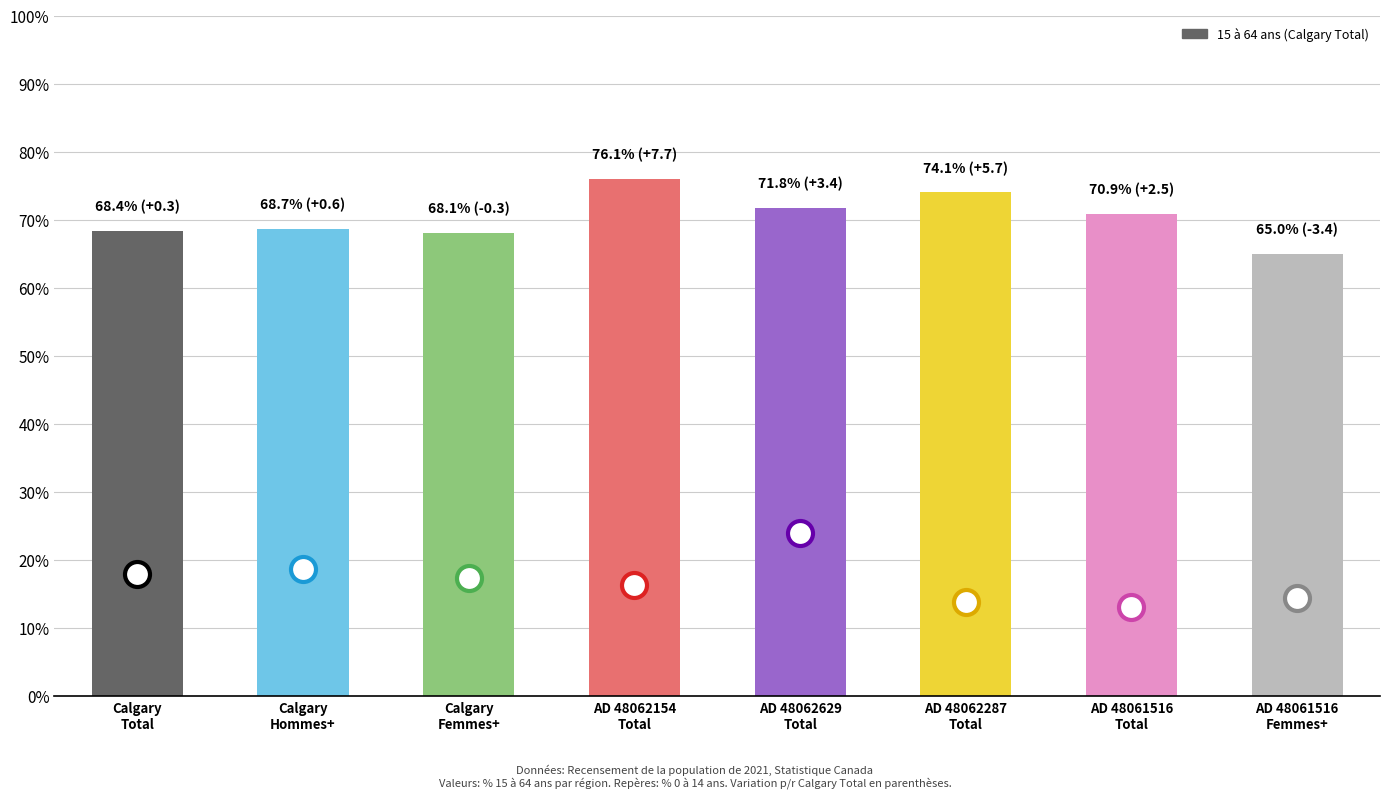

What is the difference between the second highest and second lowest values?

6.0